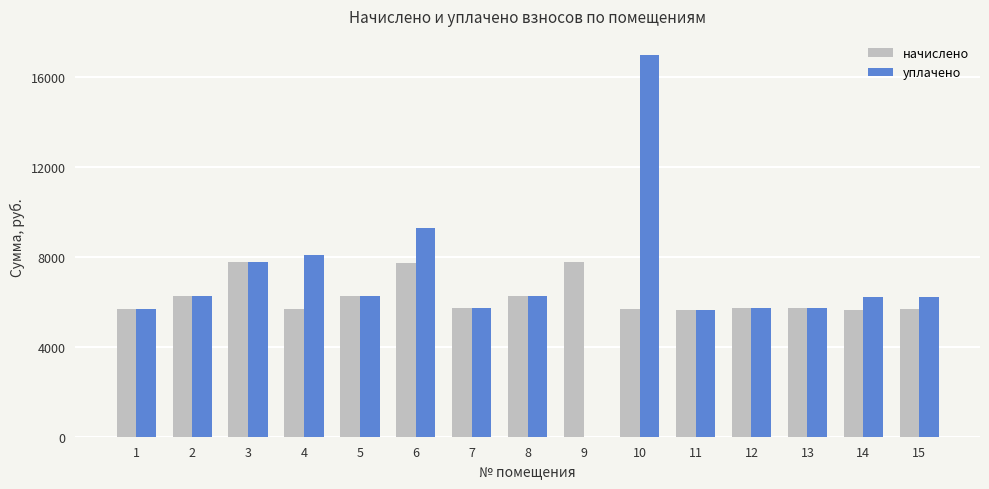

Where is уплачено nearest to the value 8498?

4